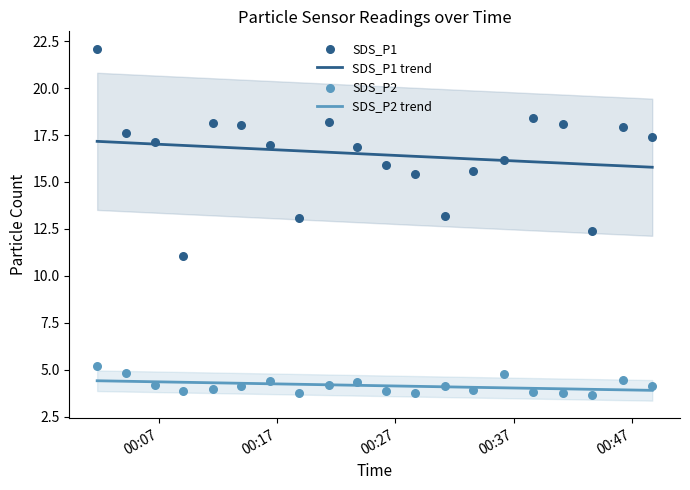

True or false: SDS_P2 trend and SDS_P1 trend cross at least once.

False